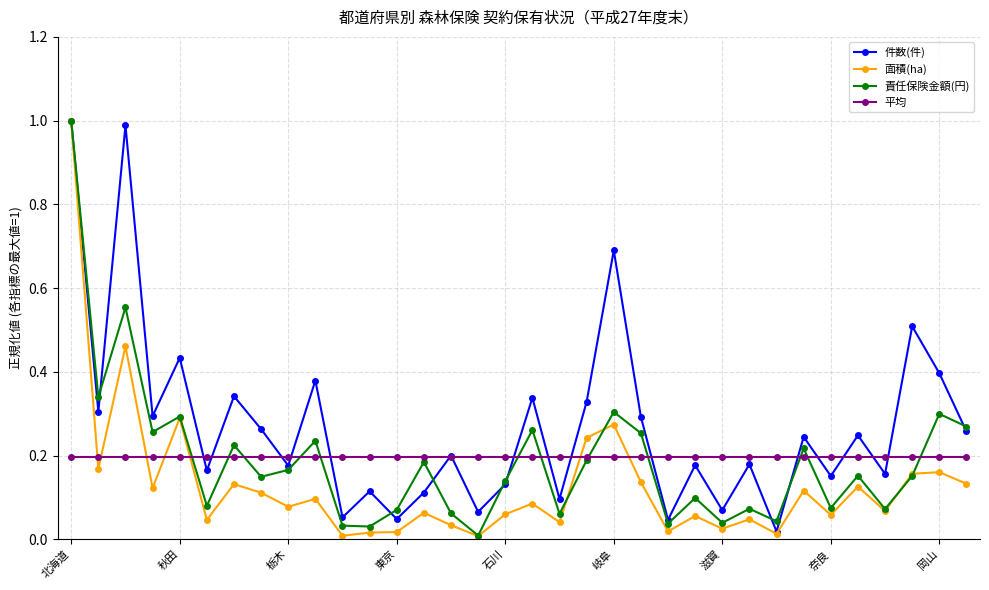

How many categories are shown in the chart?

34